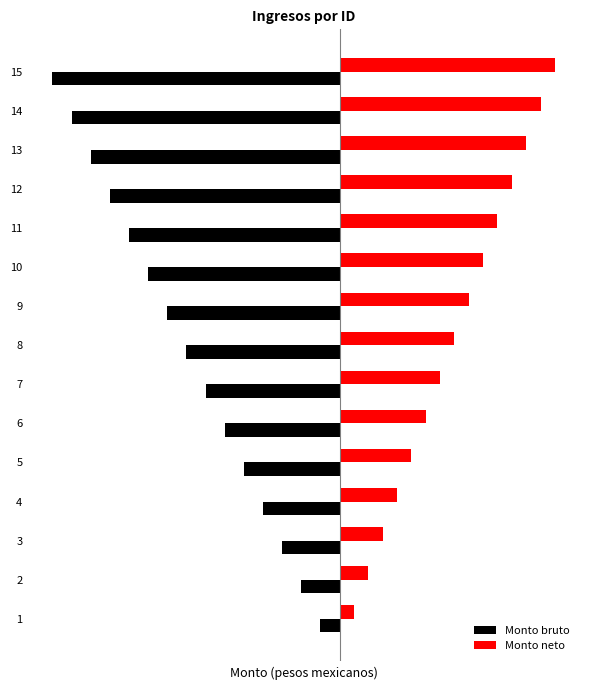

What are all the series names shown in the legend?

Monto bruto, Monto neto